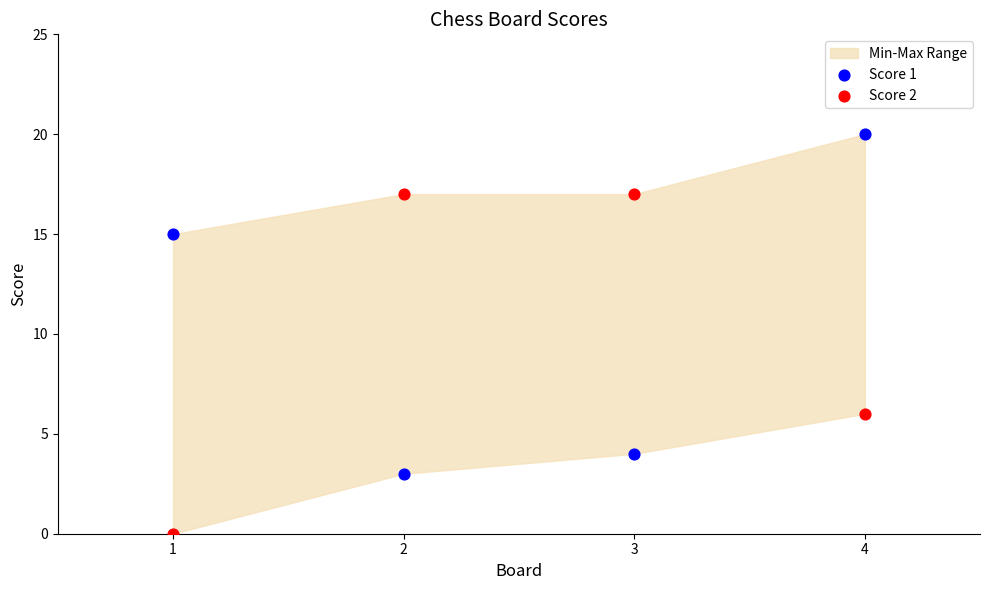

Which series reaches the minimum Y coordinate?

Score 2